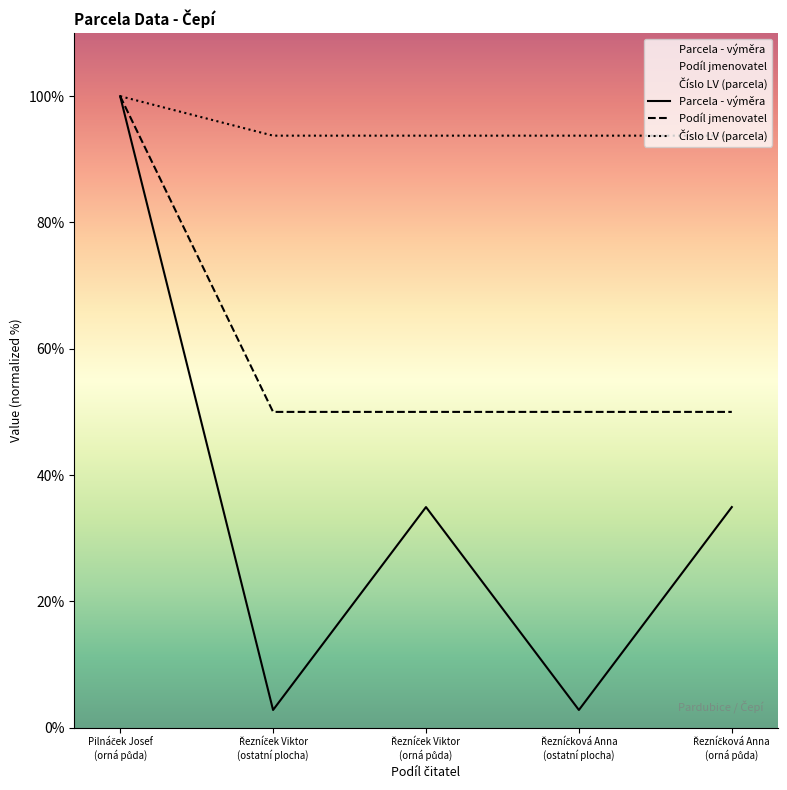

What are all the series names shown in the legend?

Parcela - výměra, Podíl jmenovatel, Číslo LV (parcela)